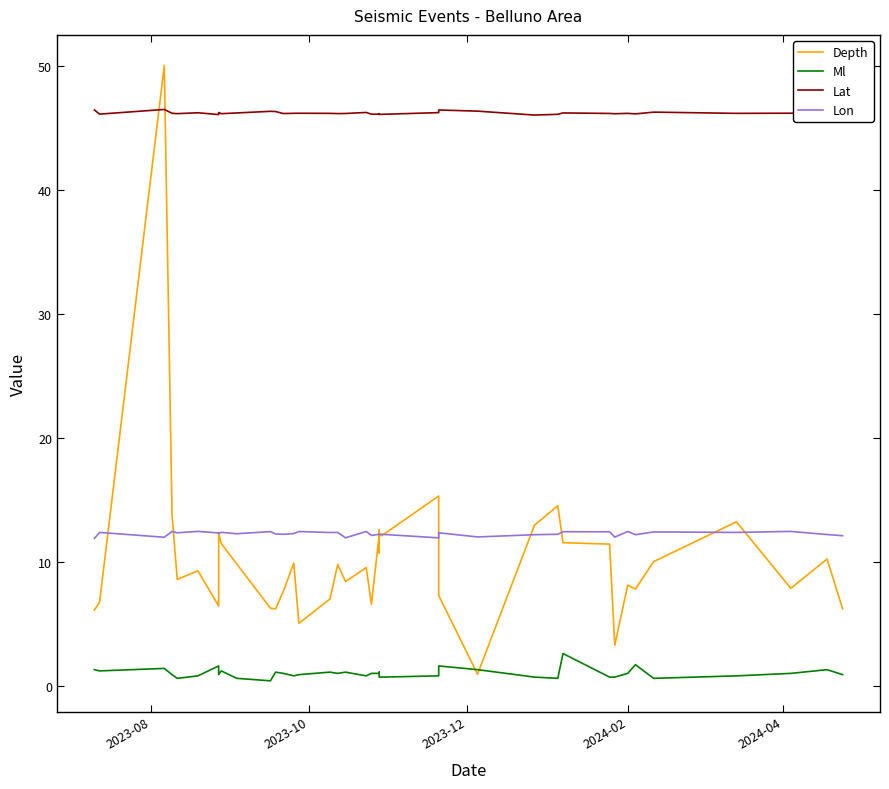

Is the value of Lat at 39 greater than the value of Lon at 31?

Yes